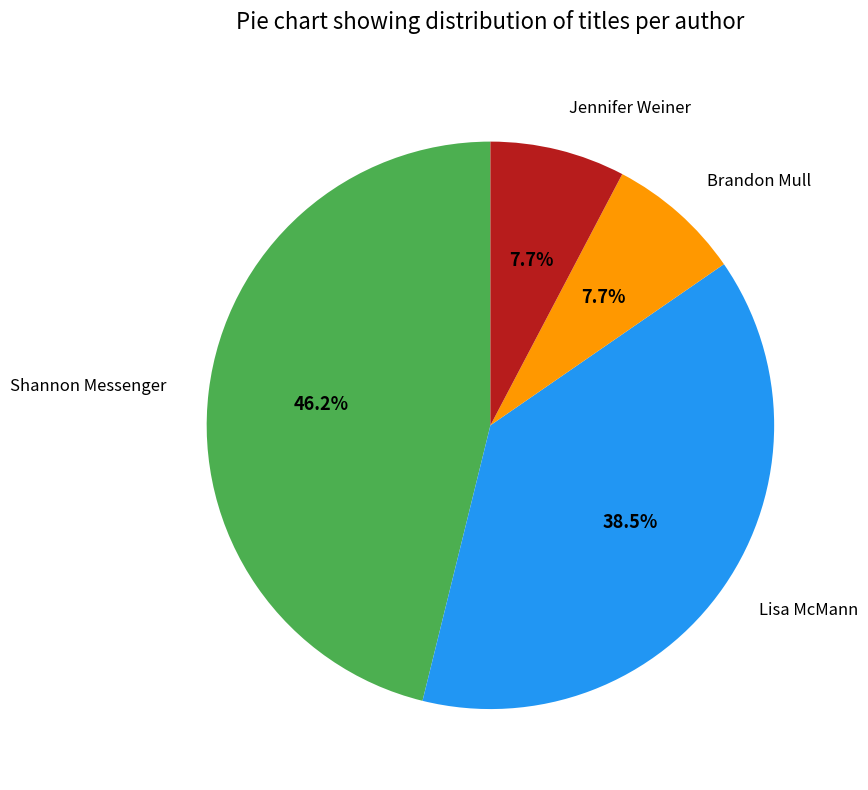

What percentage do Brandon Mull and Shannon Messenger together represent?

53.8%